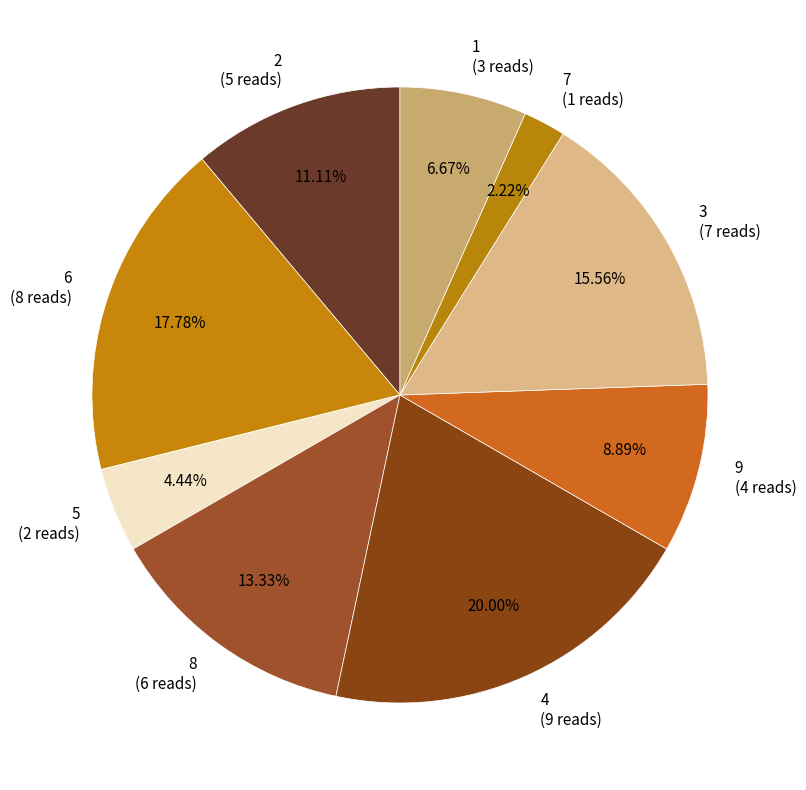

Rank the categories by value from highest to lowest.

4, 6, 3, 8, 2, 9, 1, 5, 7